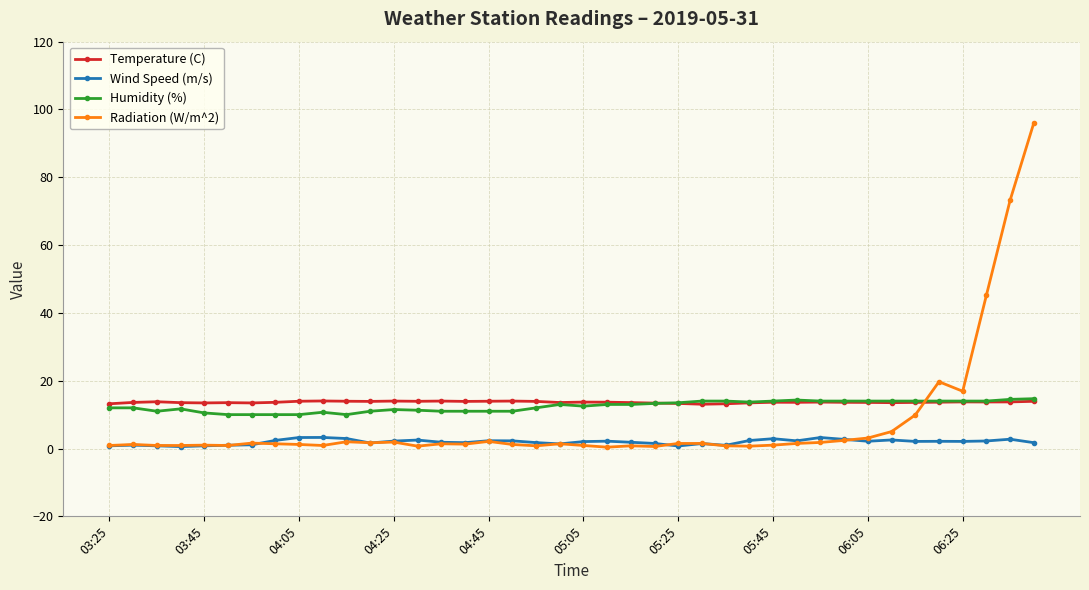

What is the maximum value for Humidity (%)?

14.7